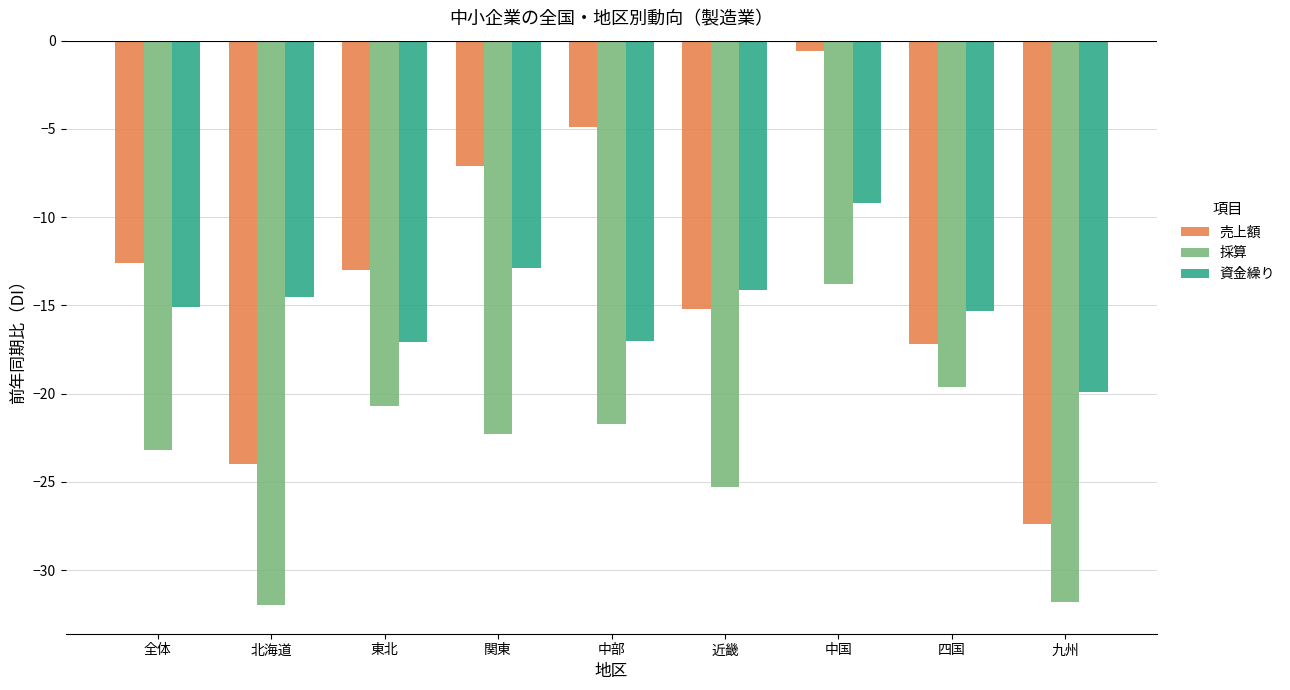

How many data points in 採算 are above -22?

4